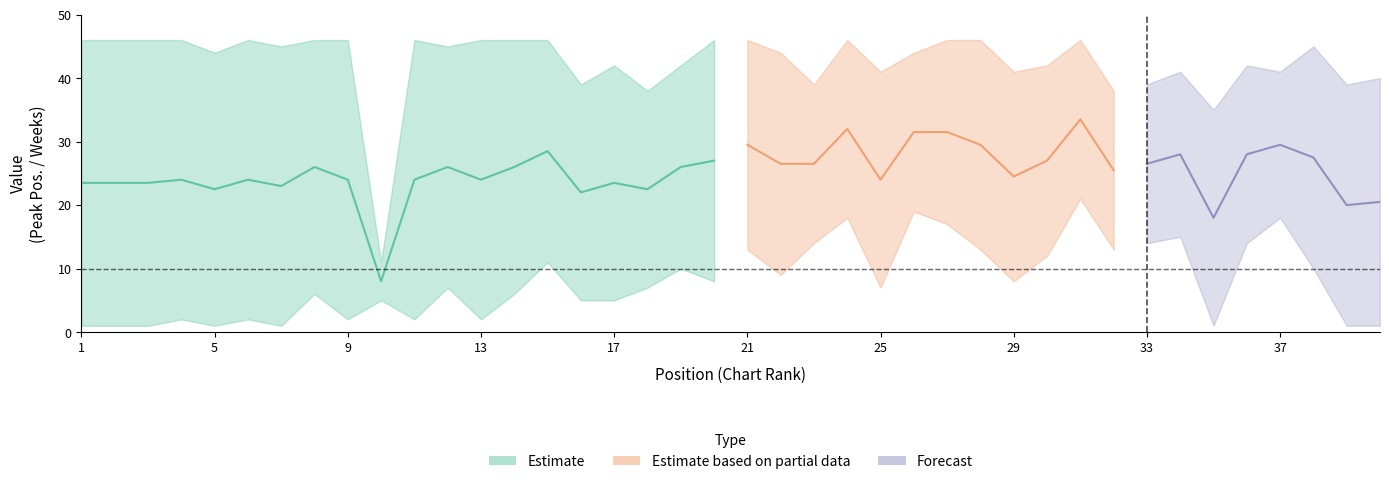

The Peak Position series shows 8 at 29. True or false?

True